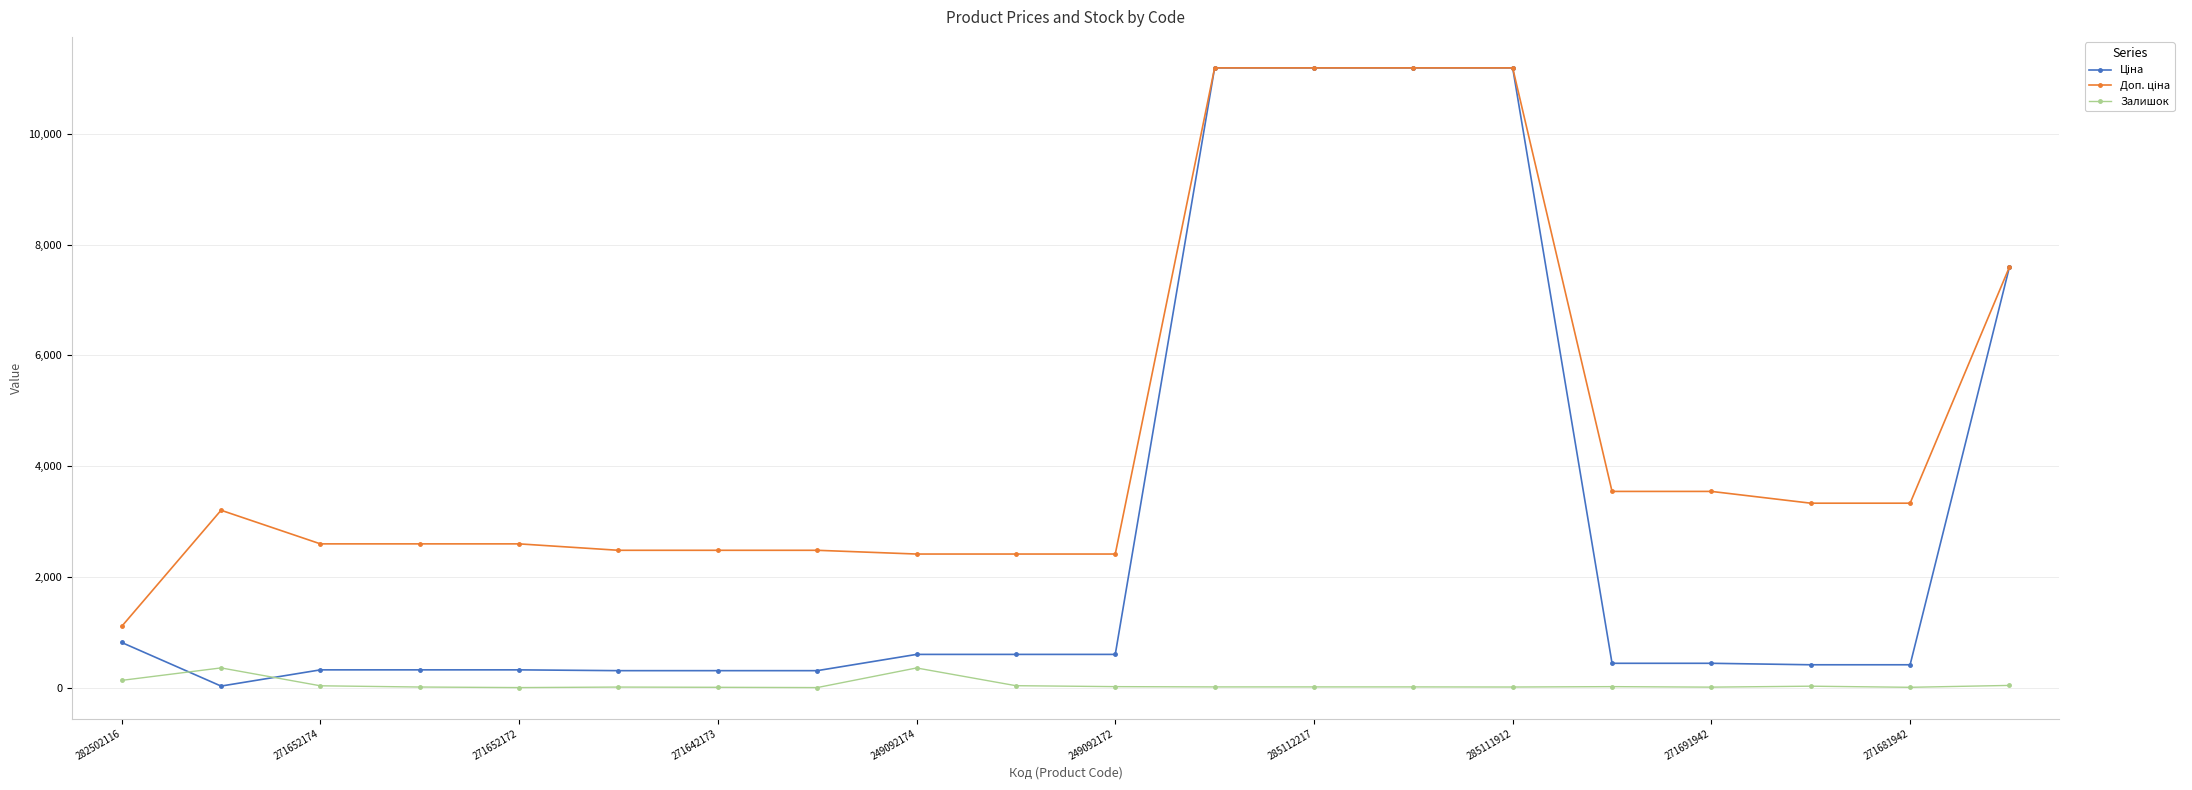

At how many categories does at least one series exceed 10768?

4